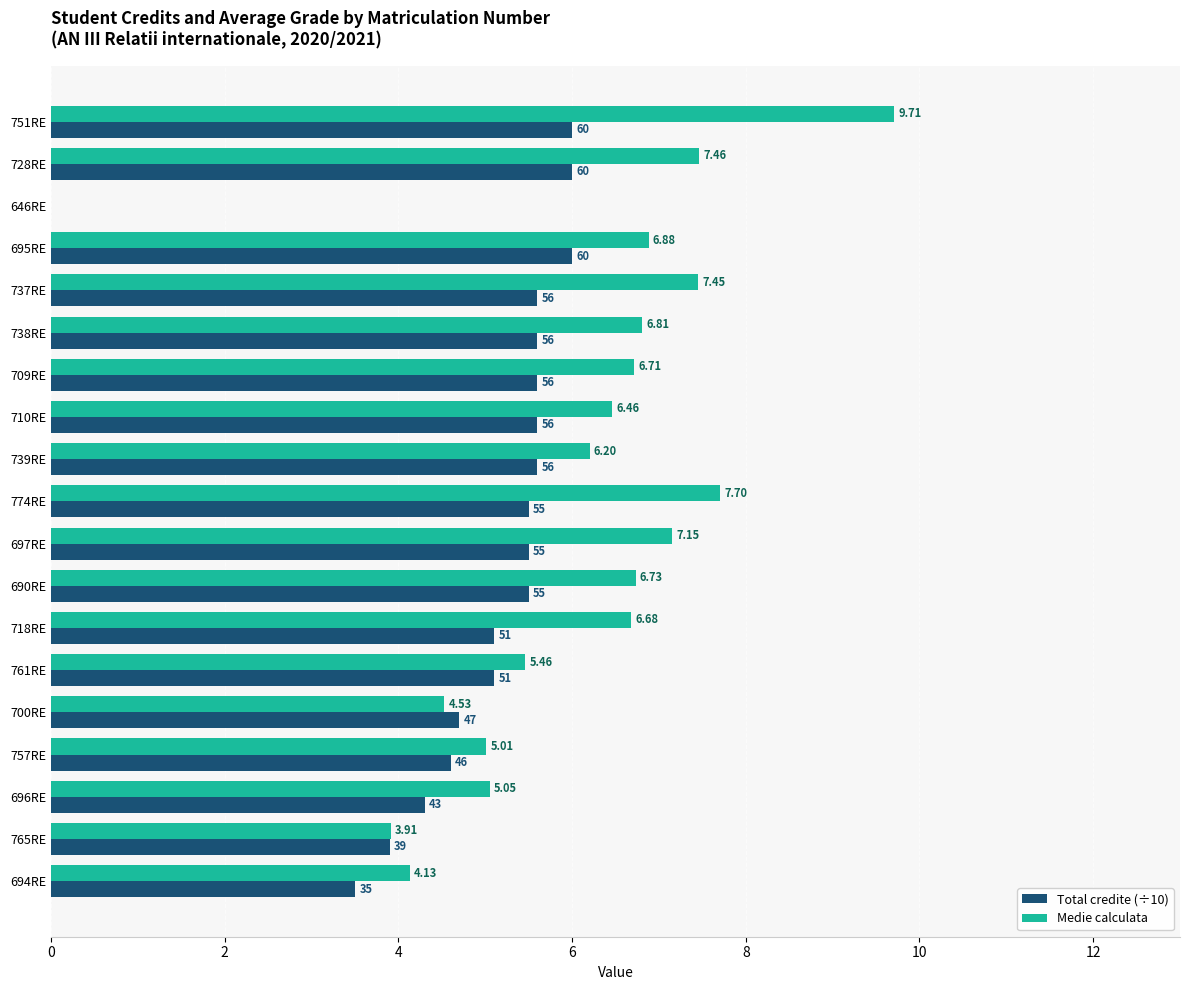

Which series changed the most between 690RE and 694RE?

Medie calculata